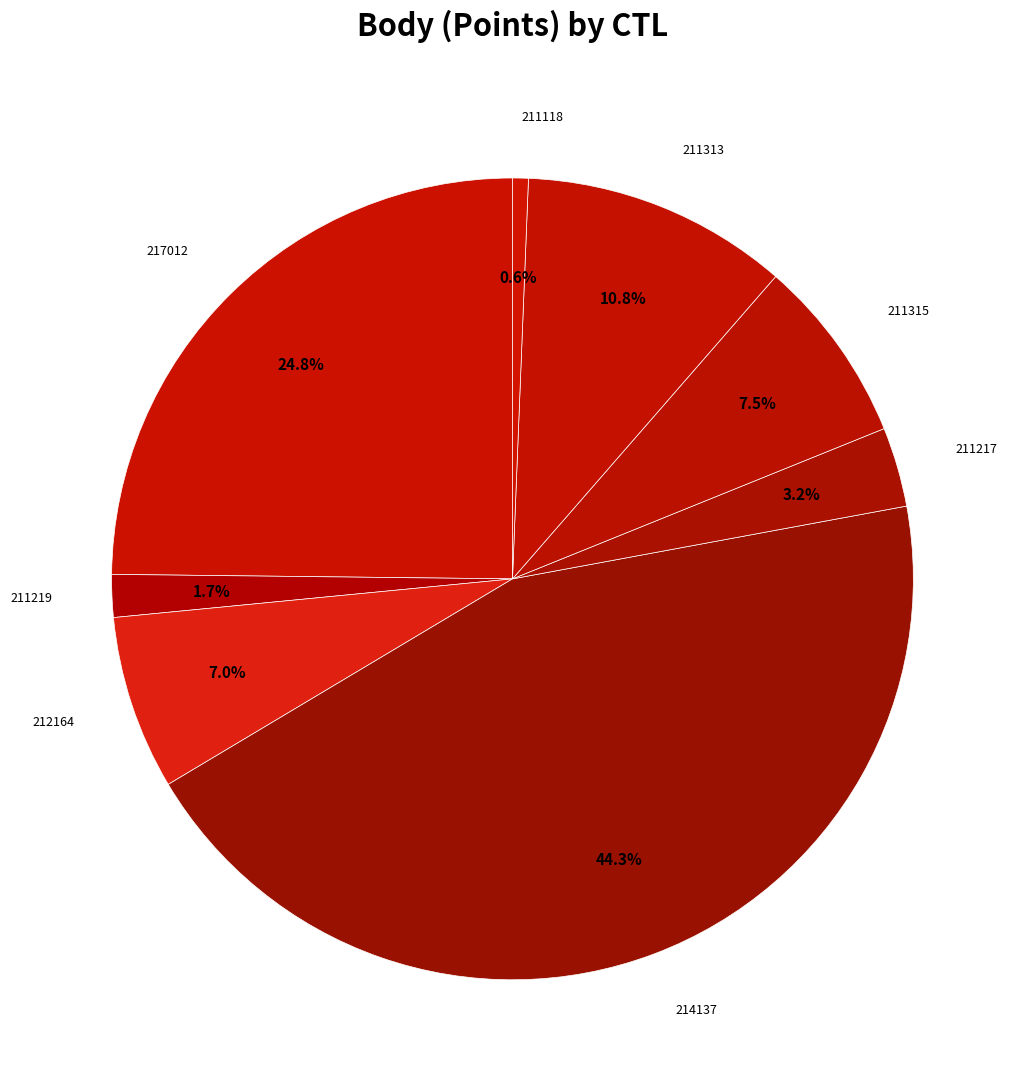

What is the smallest slice in the pie chart?

211118